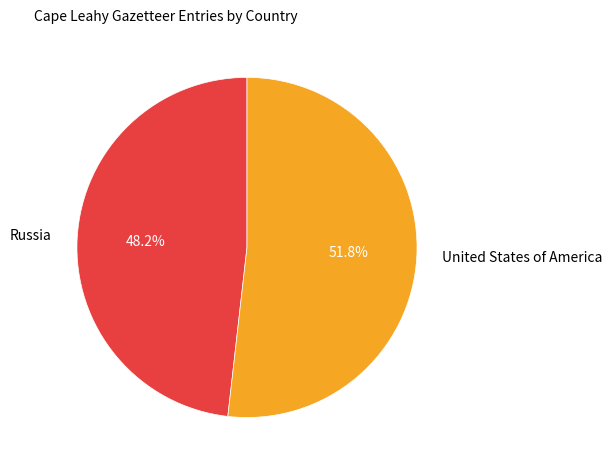

True or false: United States of America accounts for 43% of the total.

False